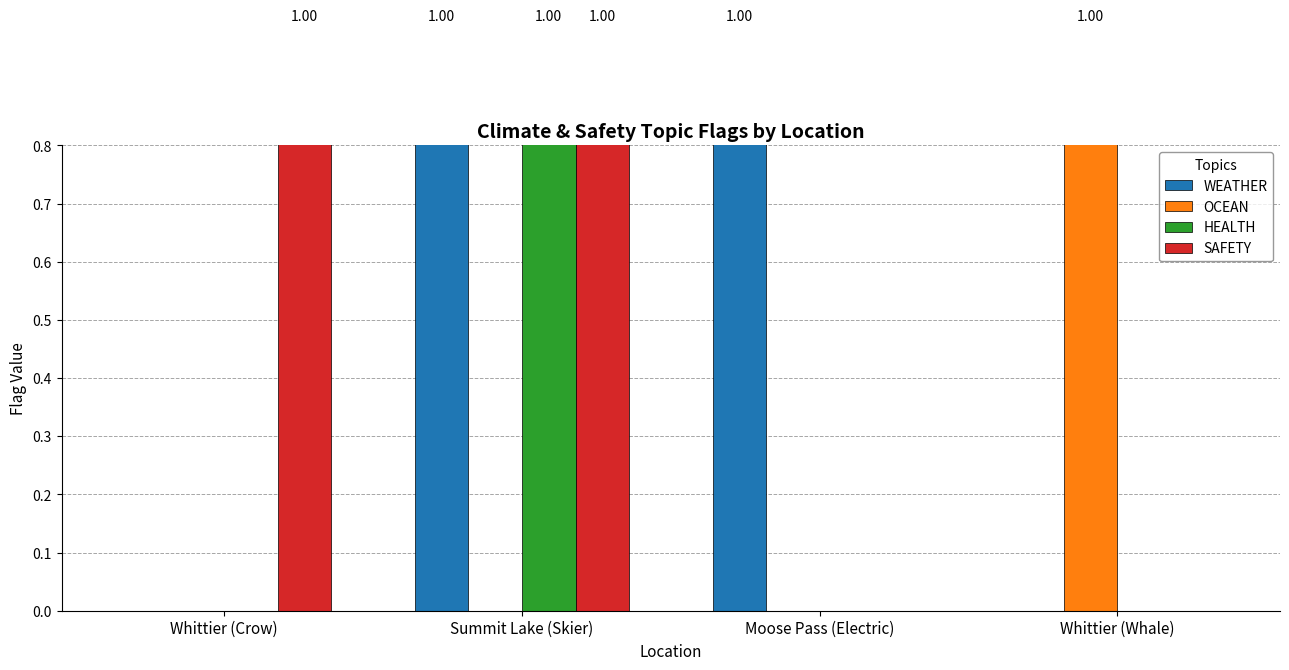

Rank the series at Moose Pass (Electric) from highest to lowest value.

WEATHER, OCEAN, HEALTH, SAFETY